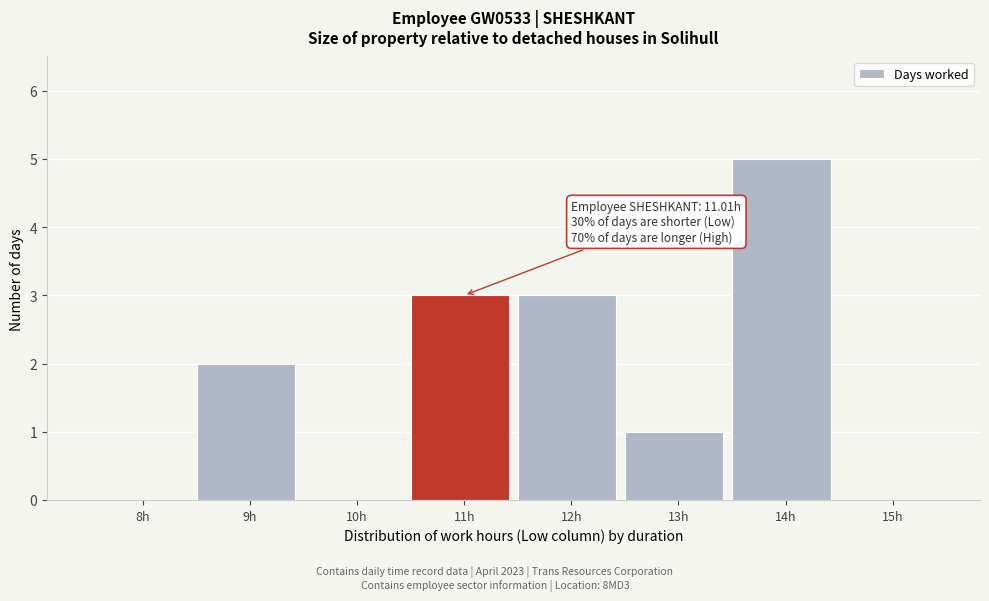

Reading left to right, transcribe all the data shown in this chart.

8h=0	9h=2	10h=0	11h=3	12h=3	13h=1	14h=5	15h=0